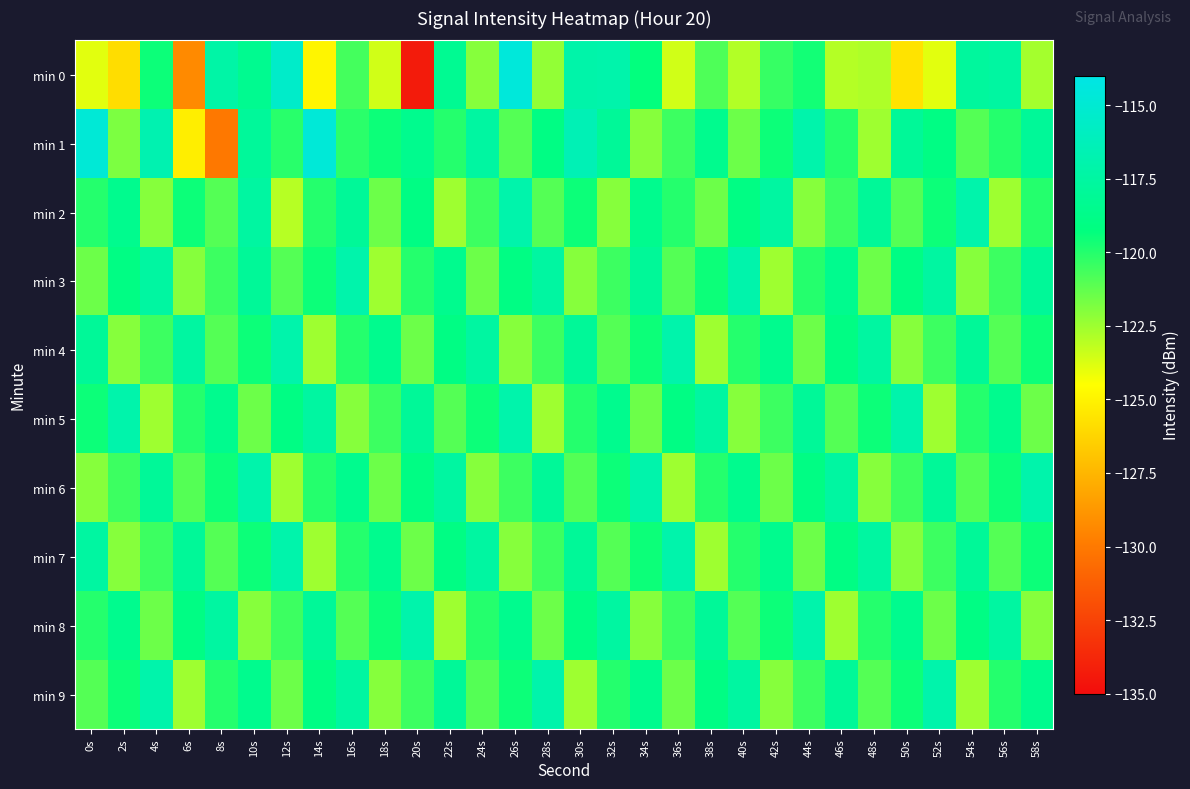

Count the number of categories in the chart.

30